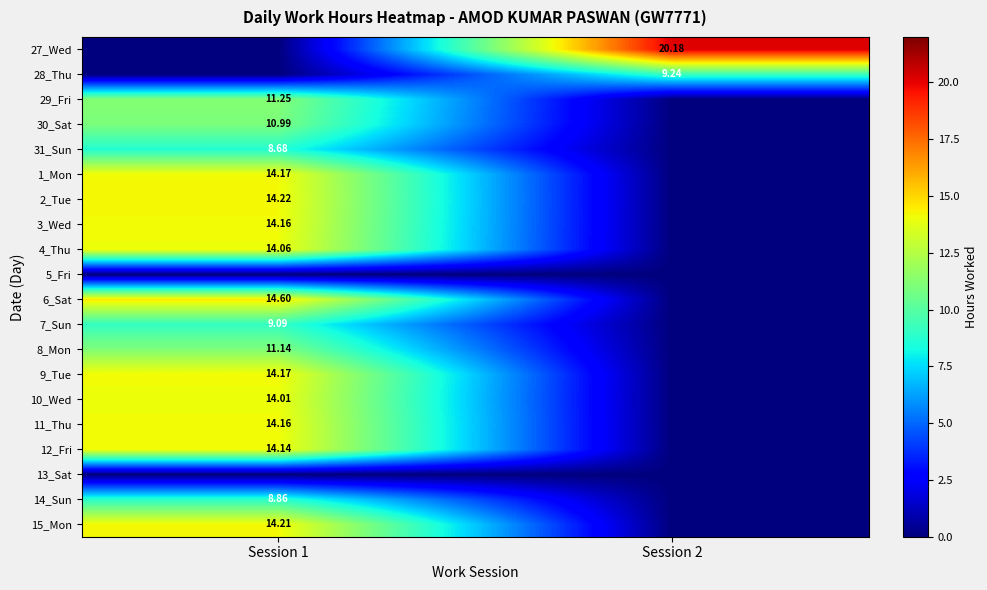

At which label does 8_Mon first exceed 11?

Session 1